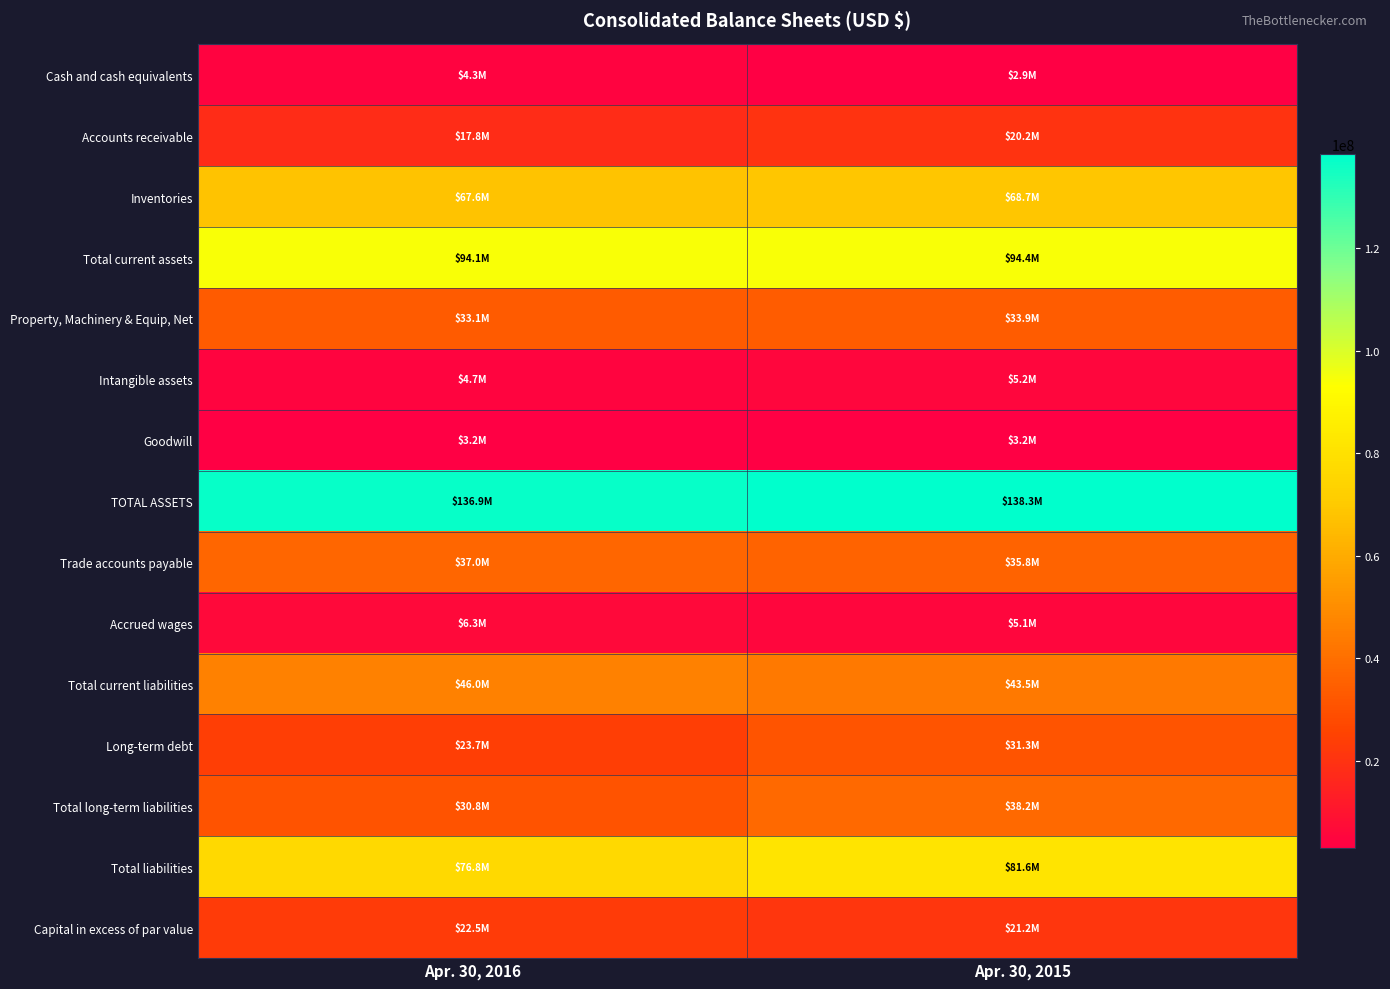

At Apr. 30, 2016, list the series in order from smallest to largest.

Goodwill, Cash and cash equivalents, Intangible assets, Accrued wages, Accounts receivable, Capital in excess of par value, Long-term debt, Total long-term liabilities, Property, Machinery & Equip, Net, Trade accounts payable, Total current liabilities, Inventories, Total liabilities, Total current assets, TOTAL ASSETS